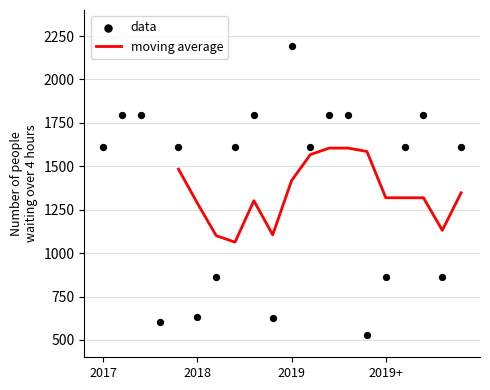

What is the highest value of the moving average series?

1604.8